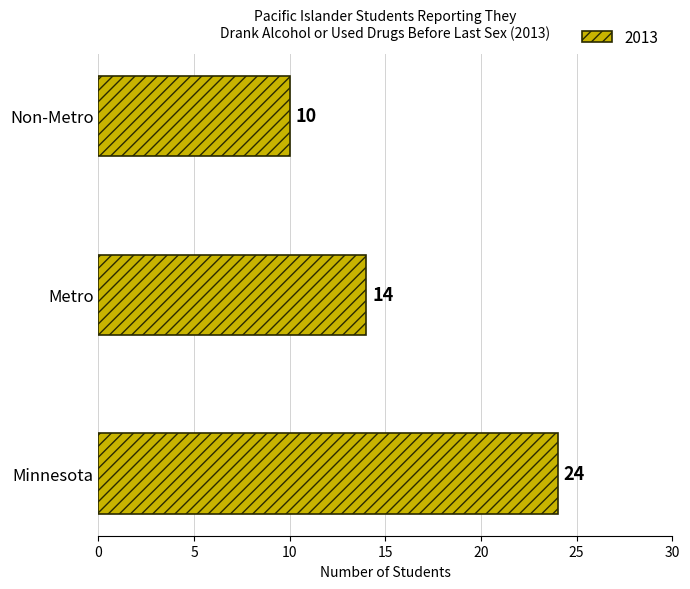

Reading top to bottom, list all the values displayed in this chart.

Non-Metro=10	Metro=14	Minnesota=24